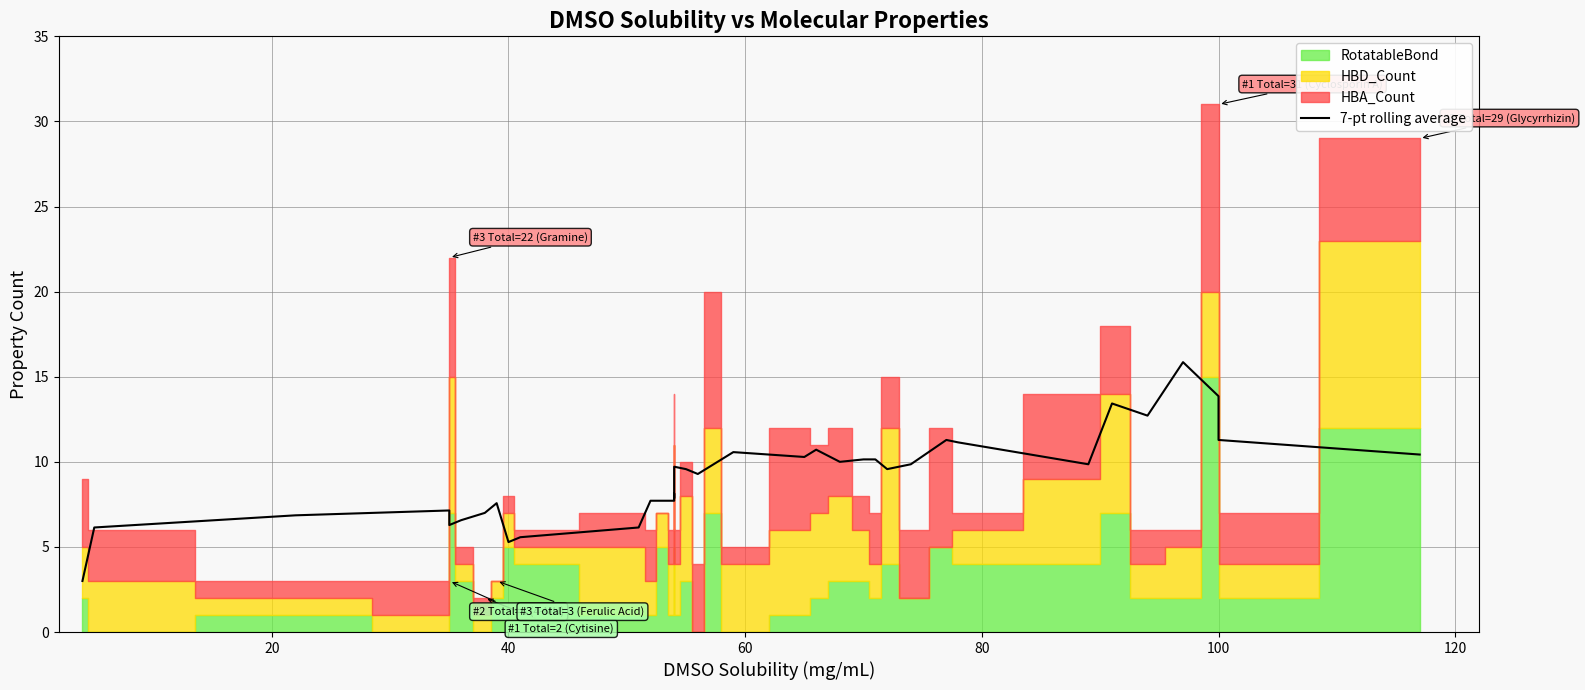

Reading left to right, list all the values displayed in this chart.

3.0	6.1	6.9	7.1	6.3	6.6	7.0	7.6	5.3	5.6	6.1	7.7	7.7	7.7	8.1	7.9	9.7	9.6	9.3	9.7	10.6	10.3	10.7	10.0	10.1	10.1	9.6	9.9	11.3	11.1	9.9	13.4	12.7	15.9	13.9	11.3	10.4